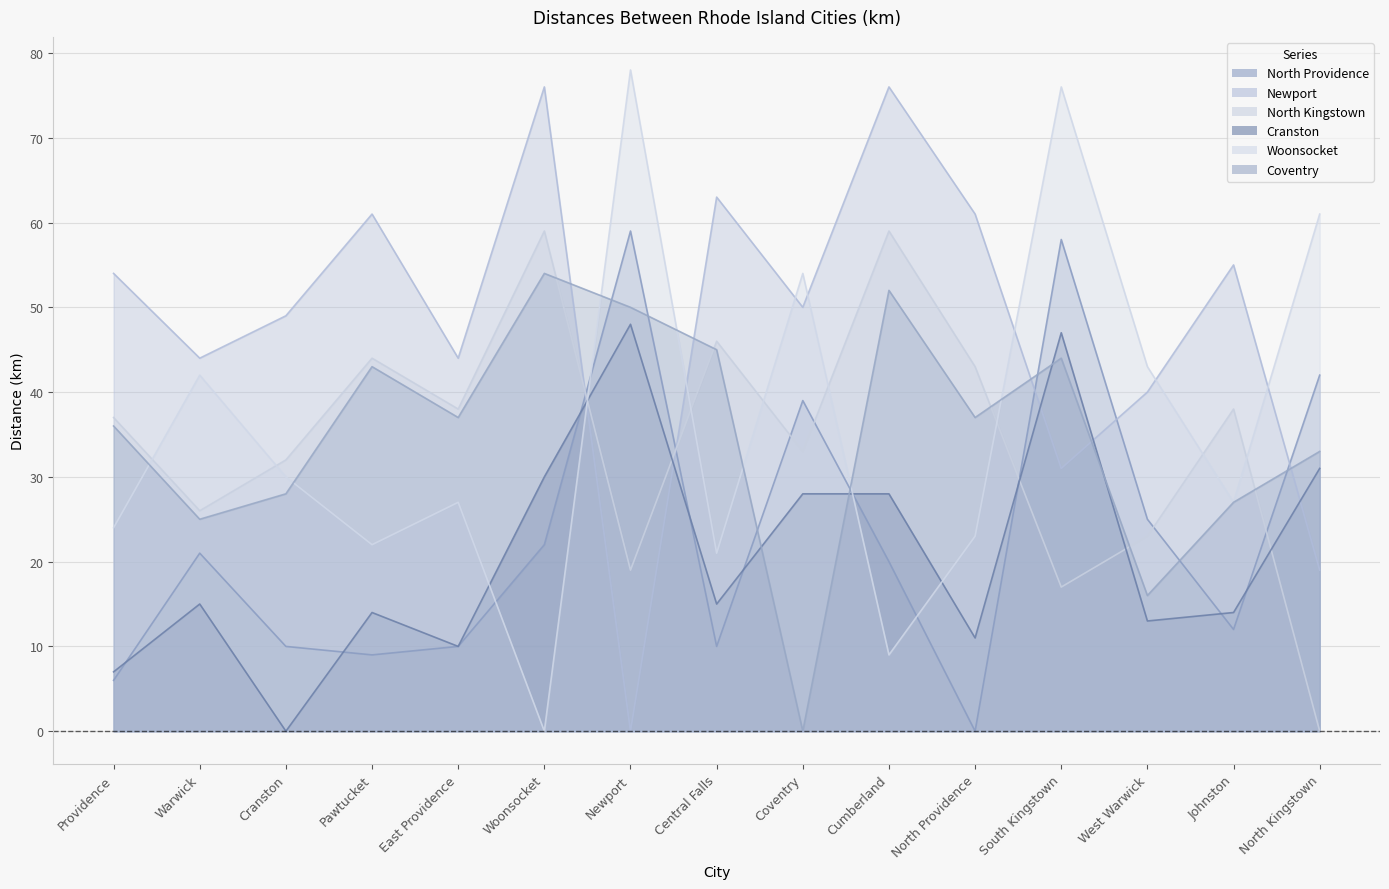

At which category is the sum across all series the highest?

South Kingstown